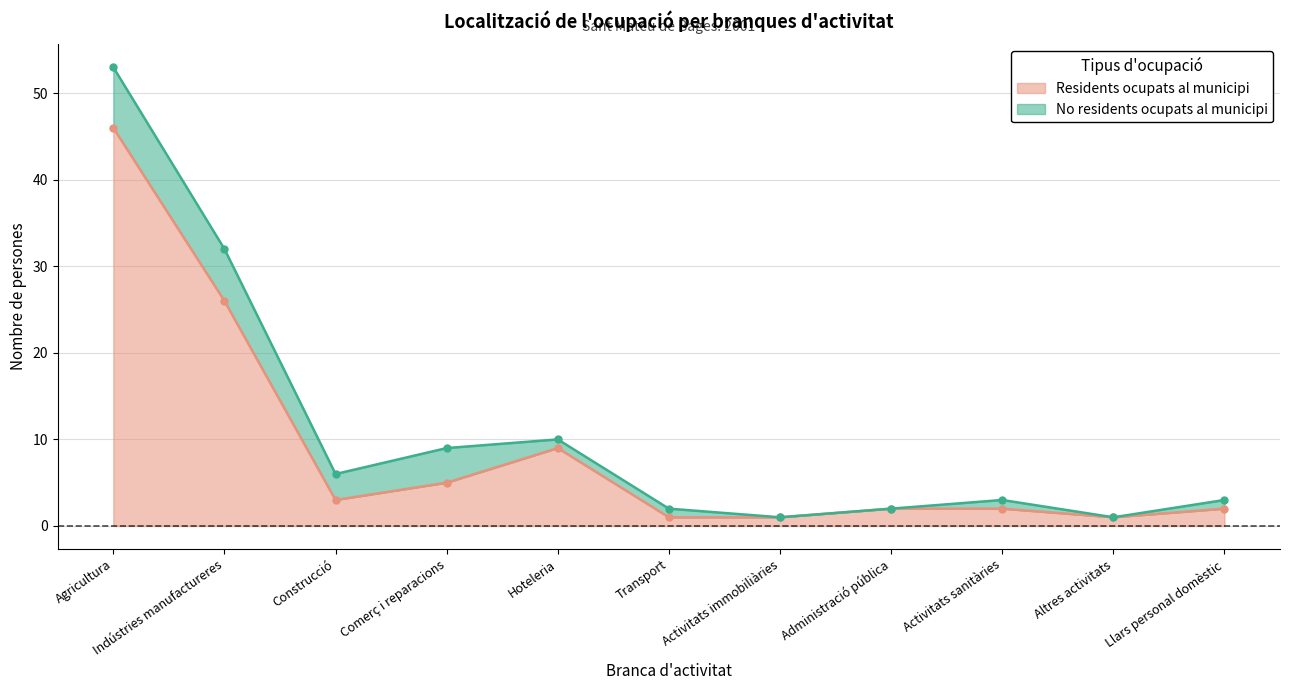

What position from the right is Altres activitats?

2